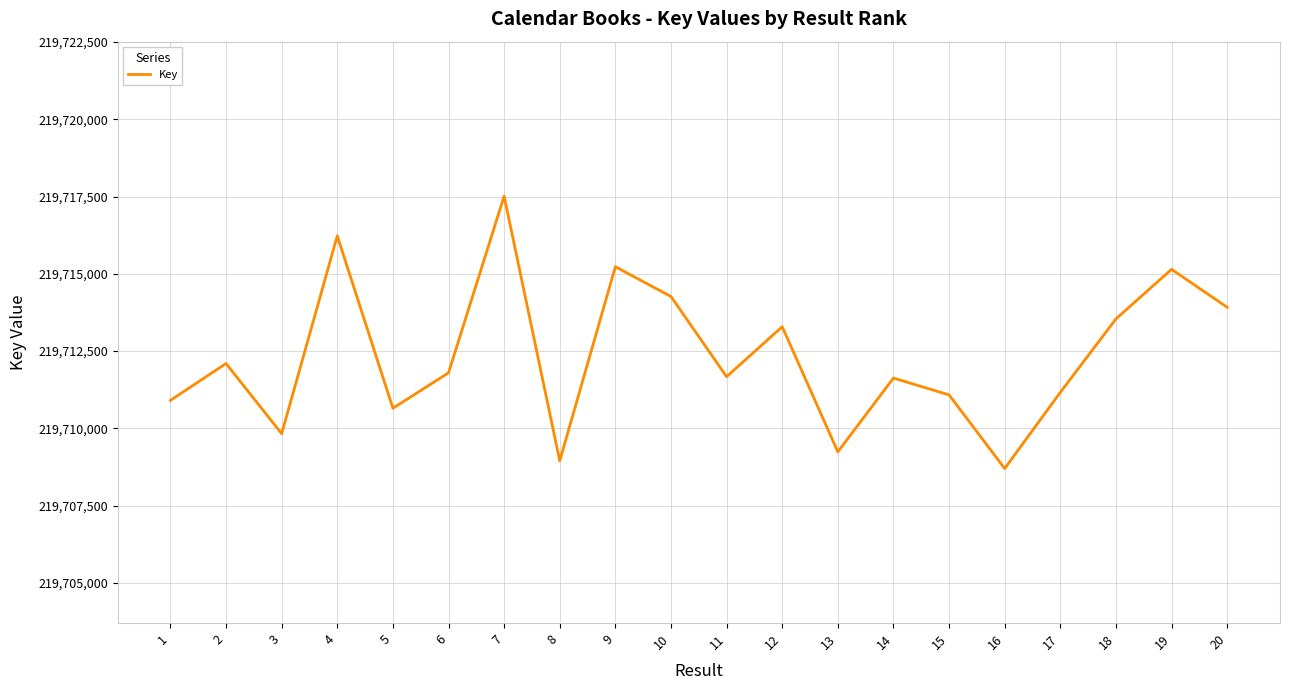

What is the approximate value at 6, to the nearest 10?

219711800